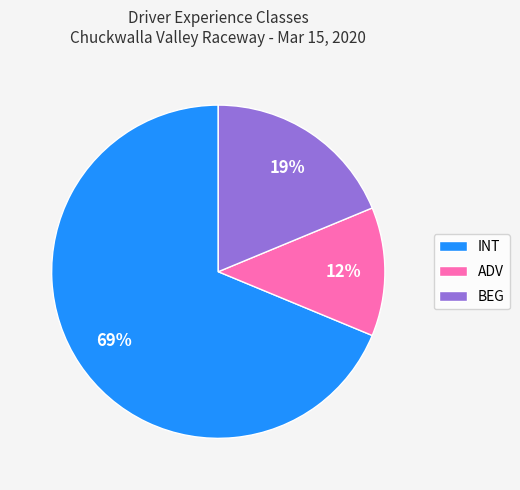

Which slice is the smallest?

ADV